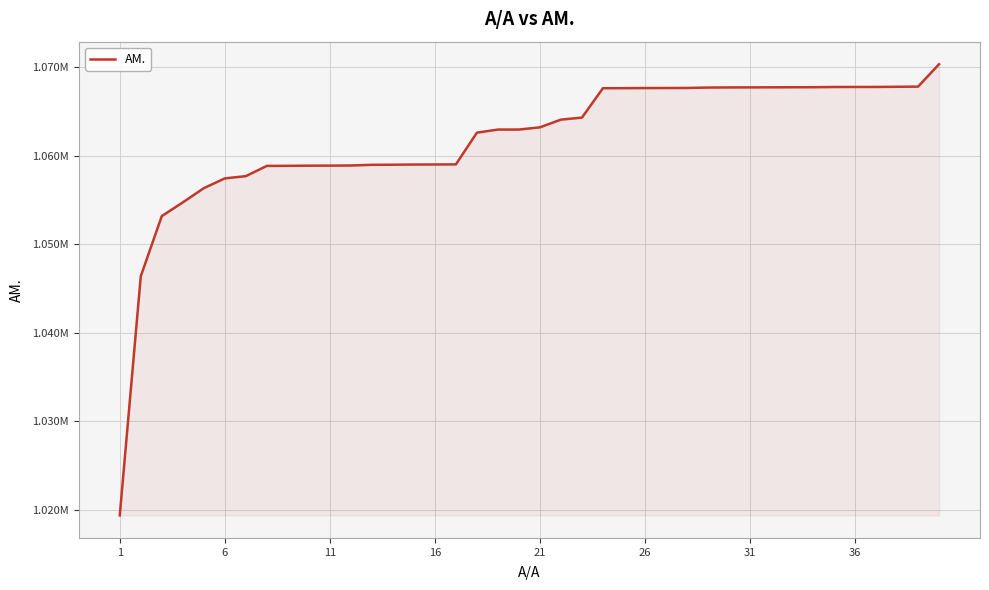

What is the sum of all values?

42467662